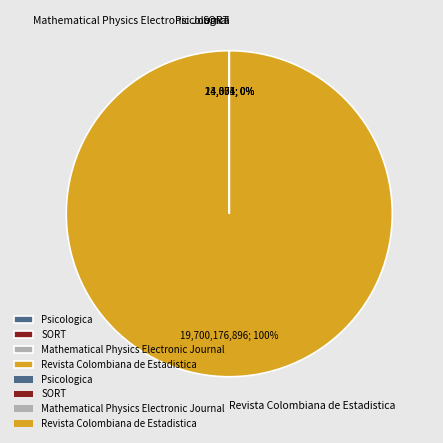

Which category has the biggest portion of the pie?

Revista Colombiana de Estadistica